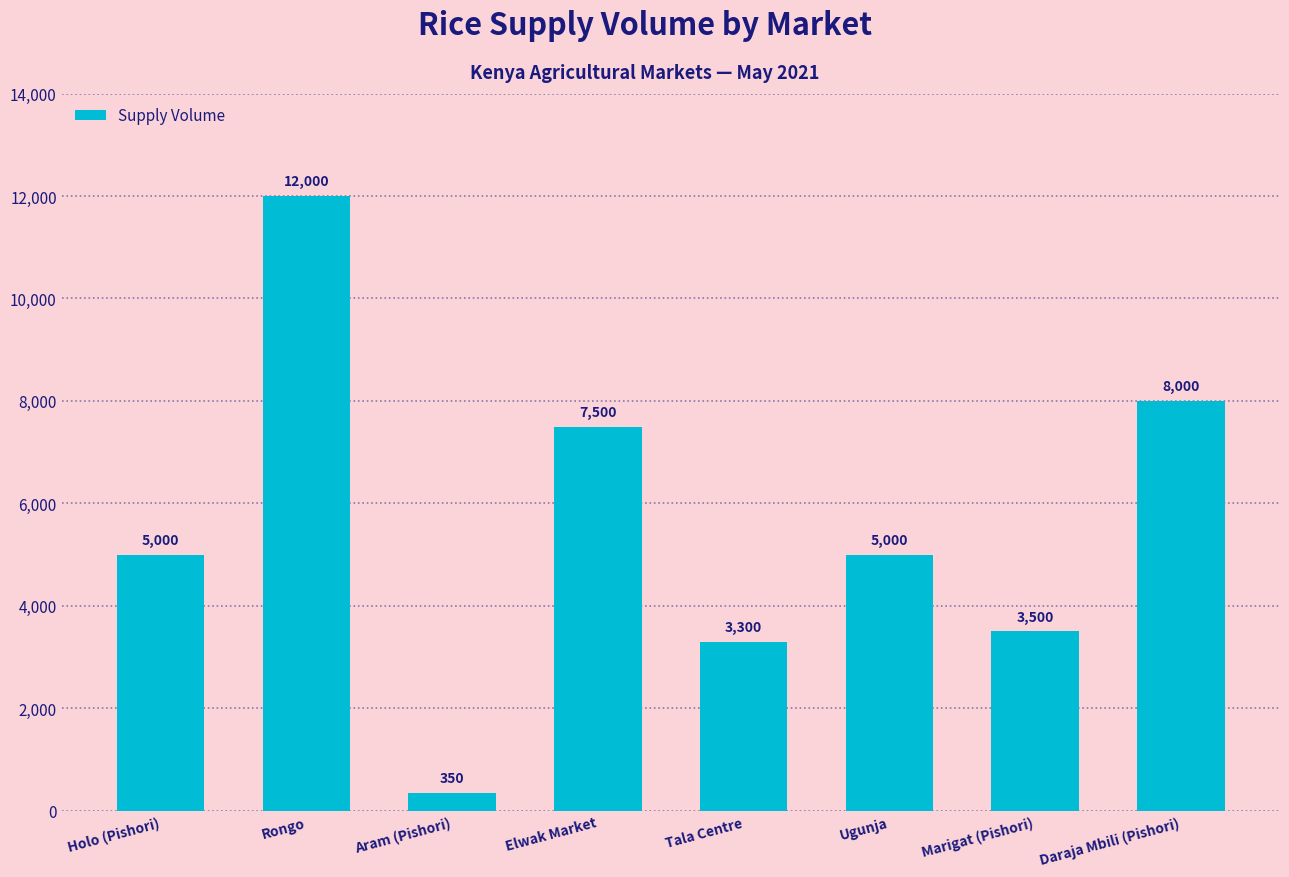

What is the change in value from Aram (Pishori) to Tala Centre?

+2950